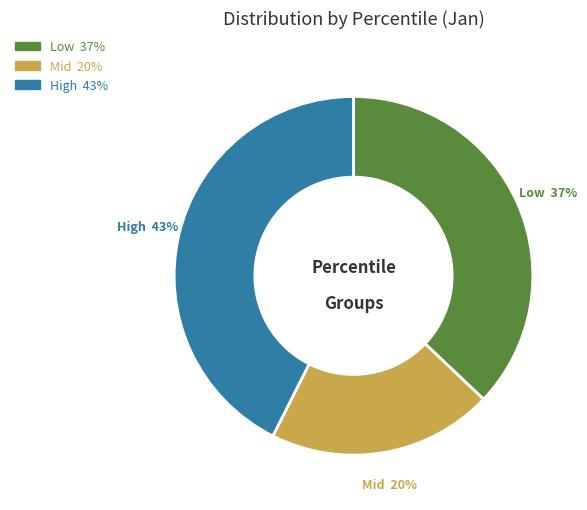

Is there a majority slice in this chart?

No